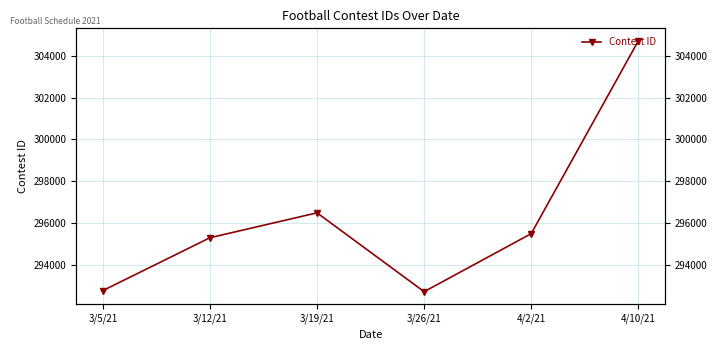

At which category does the data reach its first local valley?

3/26/21